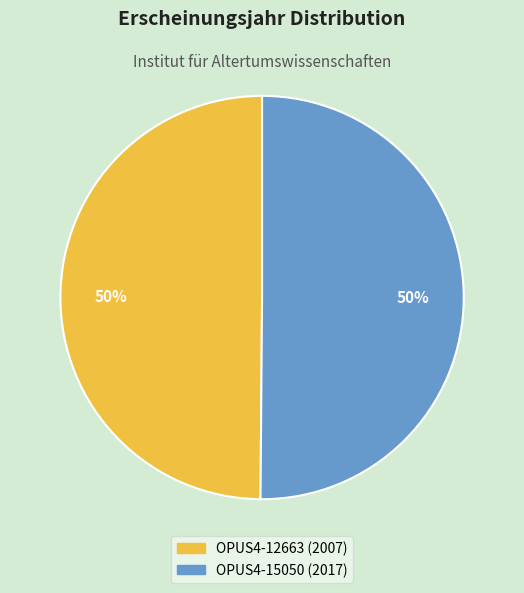

Approximately how many times larger is the value at OPUS4-15050 (2017) compared to OPUS4-12663 (2007)?

1.0